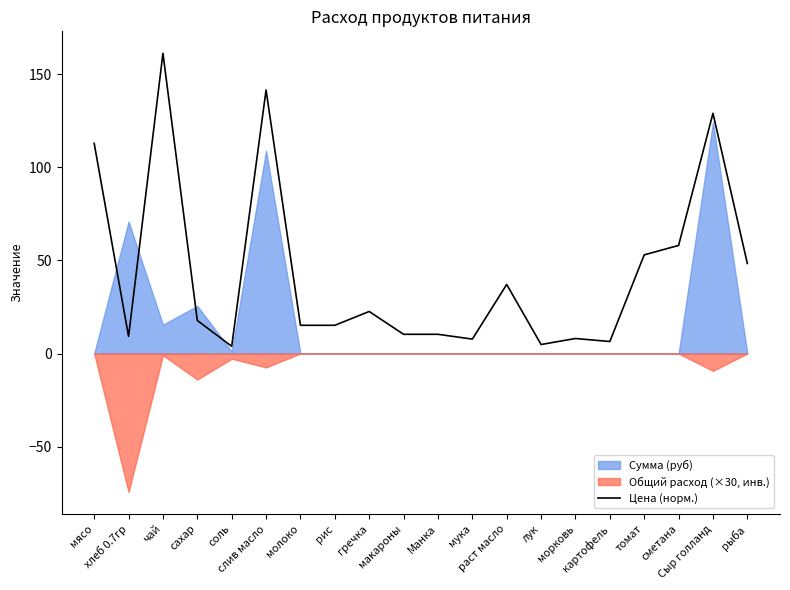

List the labels in order of value, smallest first.

соль, лук, картофель, мука, морковь, хлеб 0.7гр, макароны, Манка, молоко, рис, сахар, гречка, раст масло, рыба, томат, сметана, мясо, Сыр голланд, слив масло, чай